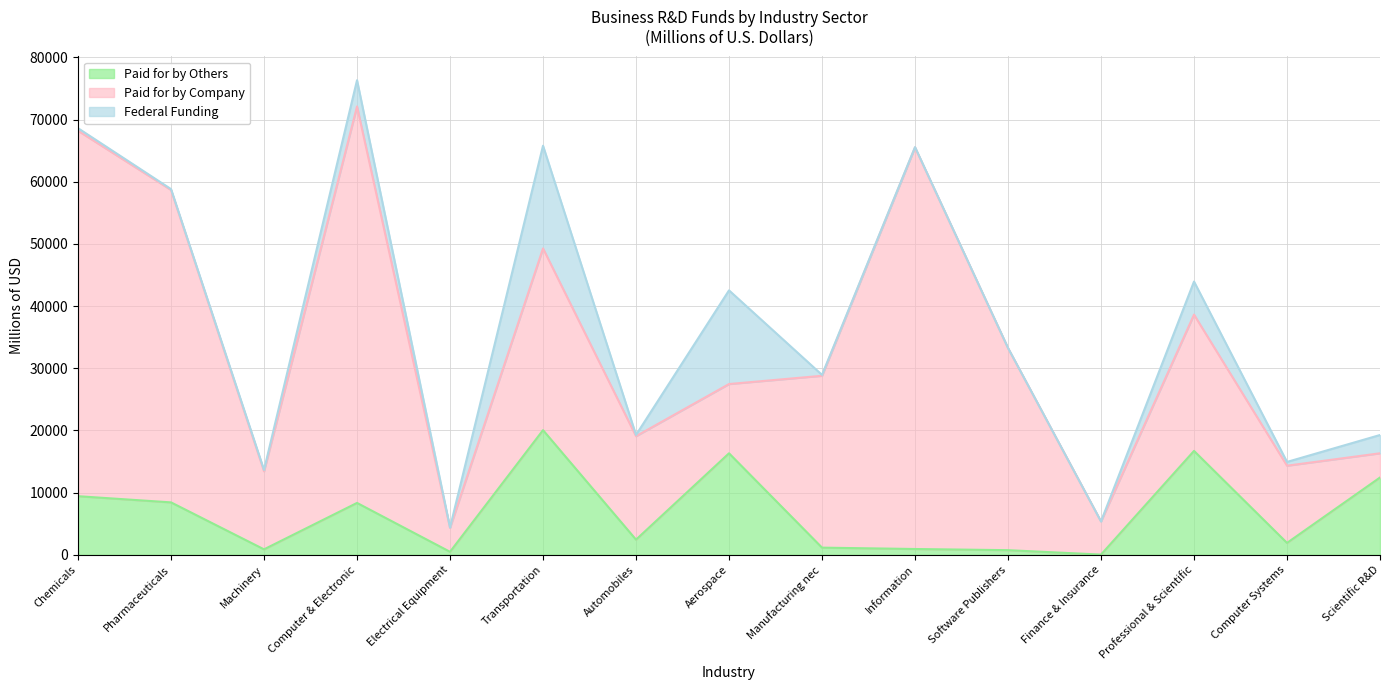

How many data points in Paid for by Others are less than 2441?

7